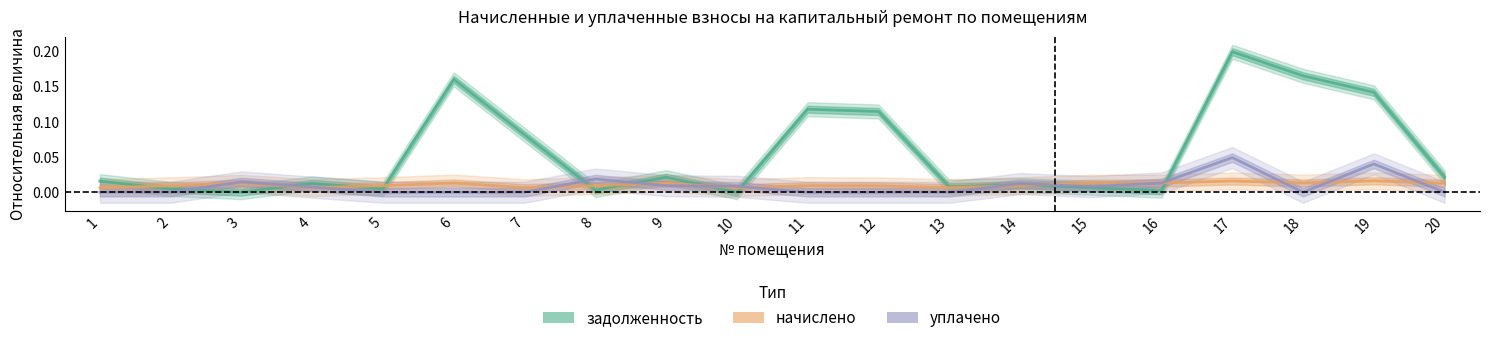

Between 18 and 14, which is larger?

18